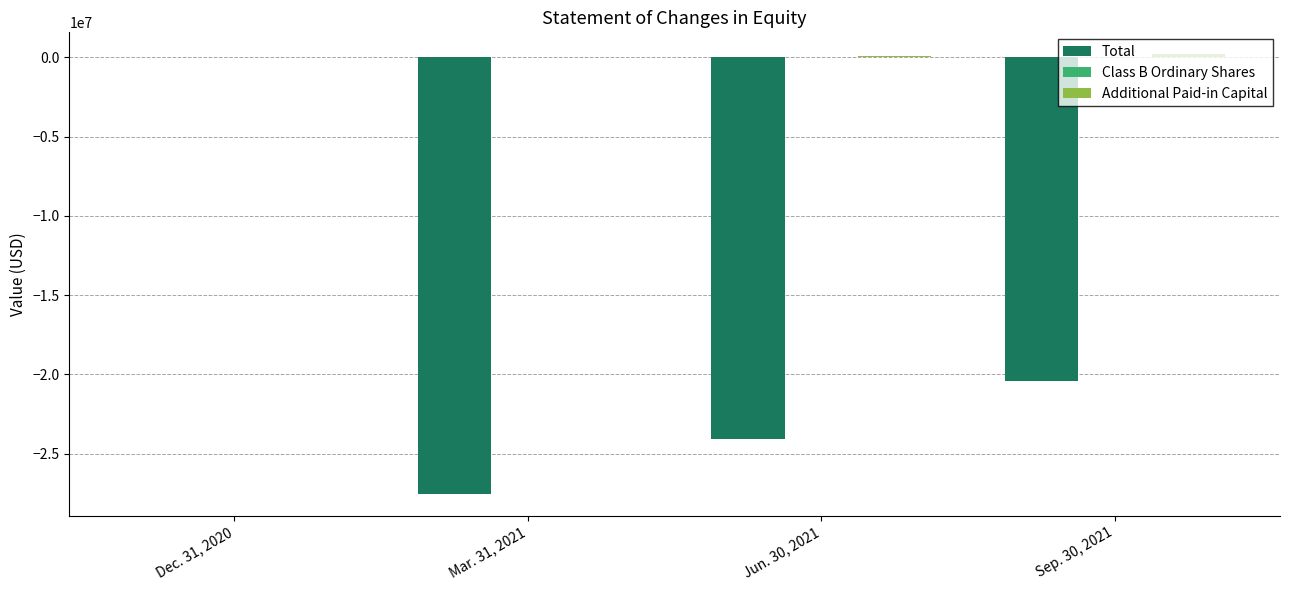

What is the sum of all Total values?

-72004076